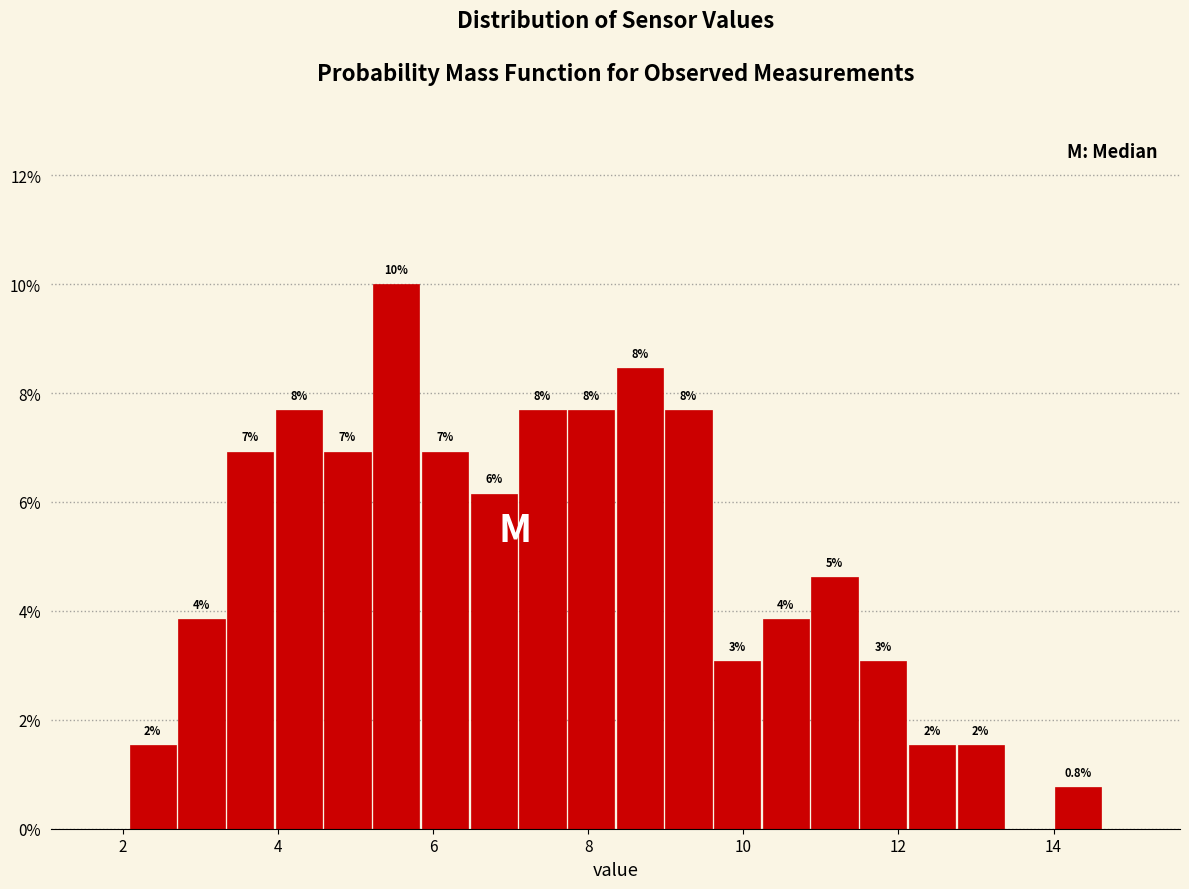

Around what value on the x-axis is the tallest bar? Give the approximate position of its centre, as read against the axis.

5.6